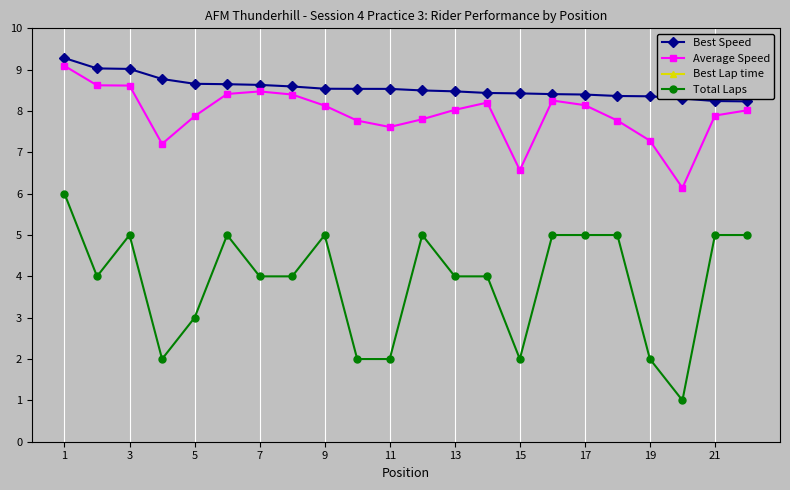

True or false: Best Lap time and Average Speed intersect in this chart.

False